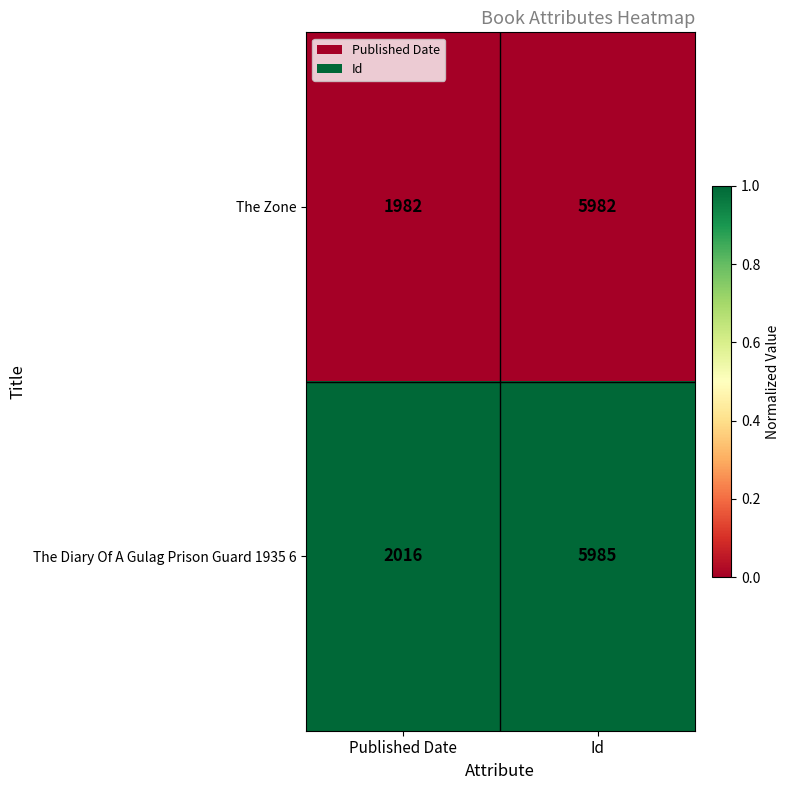

List the series in order of their peak value, highest first.

The Diary Of A Gulag Prison Guard 1935 6, The Zone